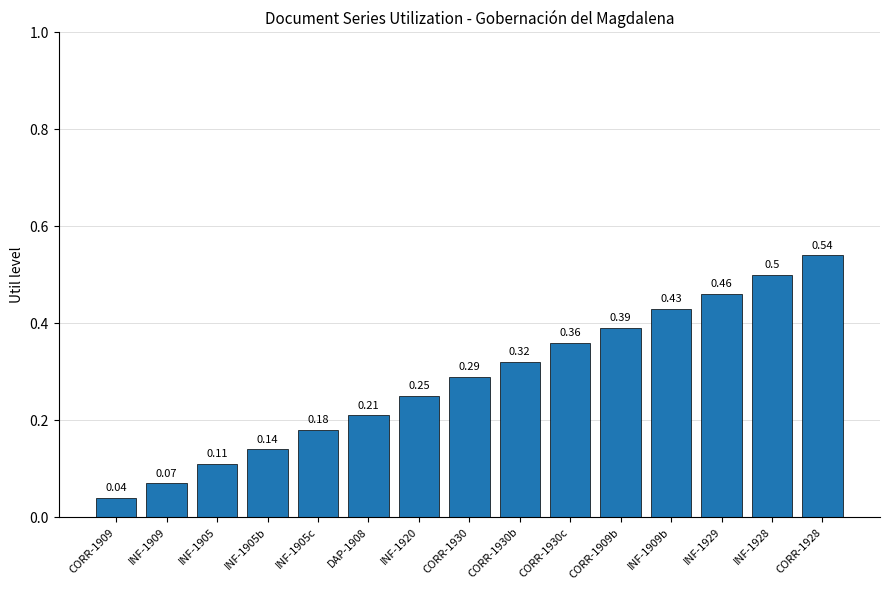

Are the bars grouped side by side (vs. stacked)?

No